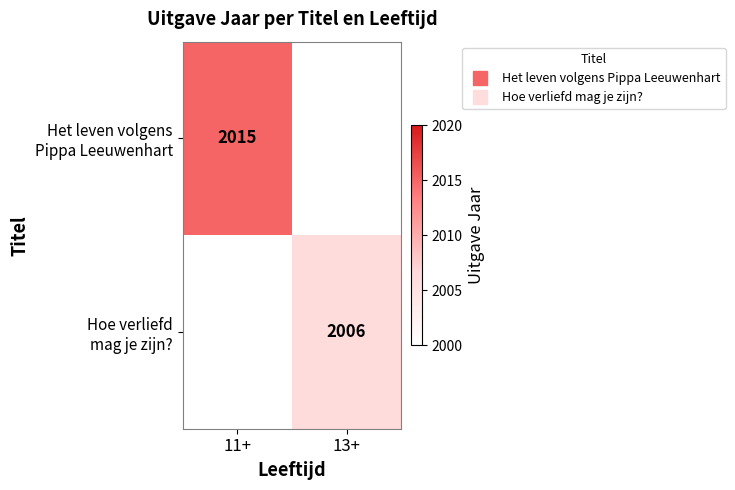

At which label does Het leven volgens Pippa Leeuwenhart reach its minimum?

11+